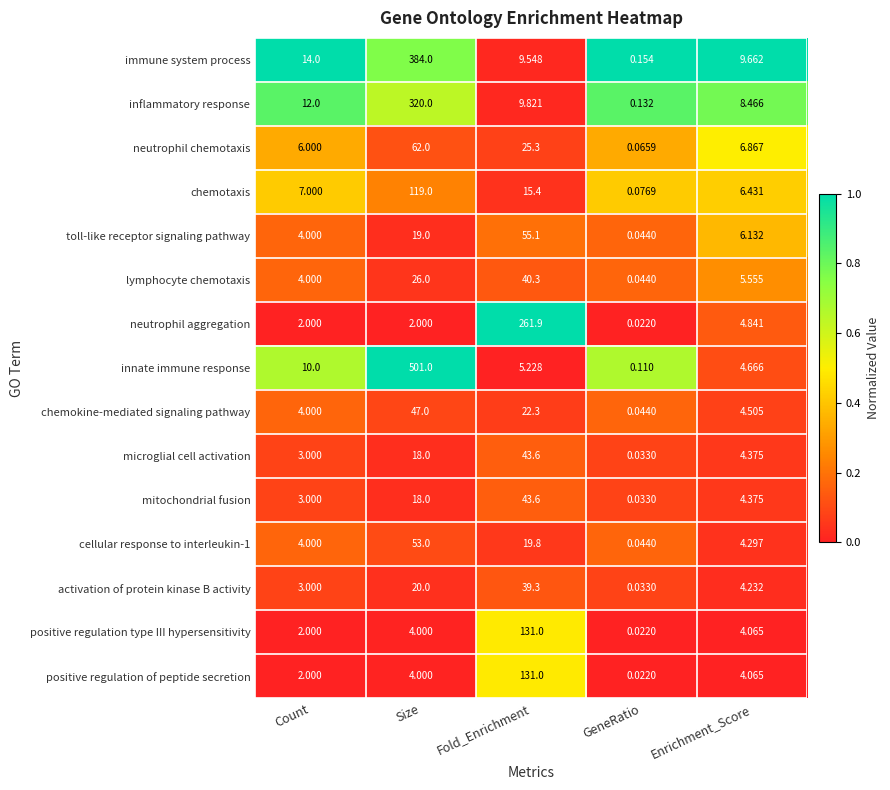

At which label does toll-like receptor signaling pathway first exceed 6?

Size